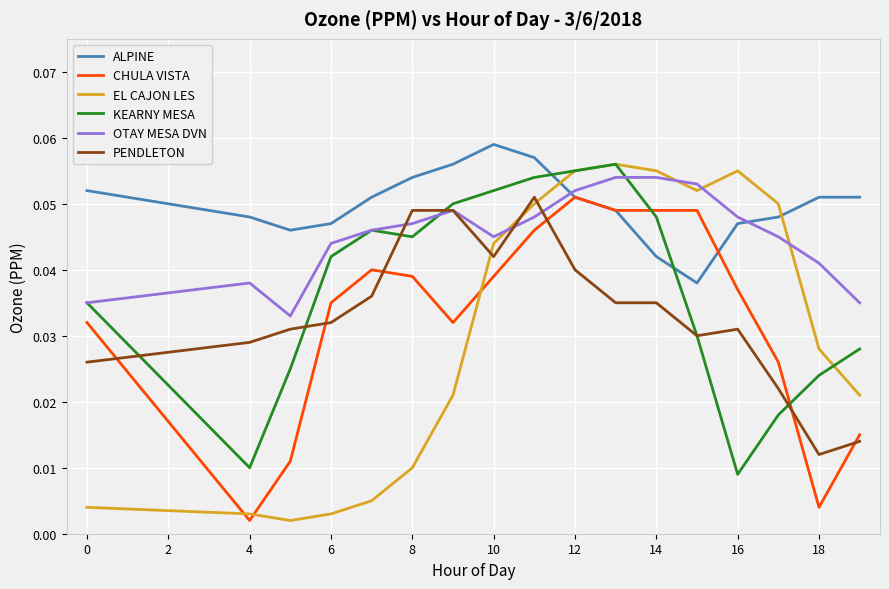

Which series has the largest range (max minus min)?

EL CAJON LES